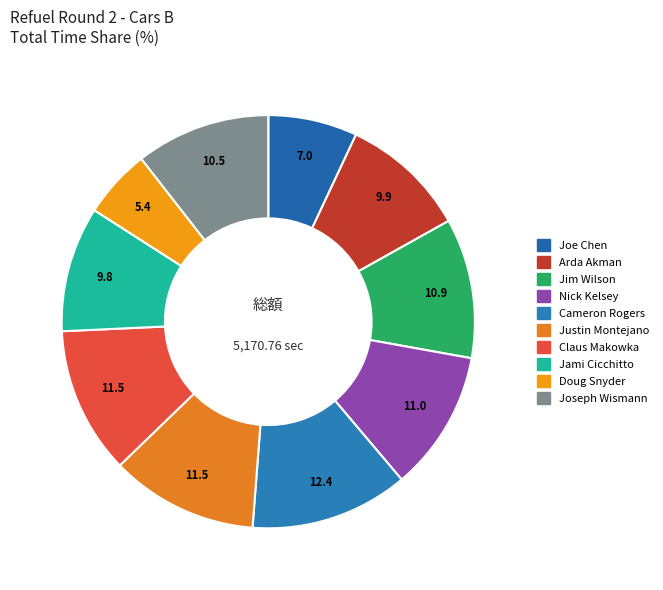

How many slices are in this pie chart?

10